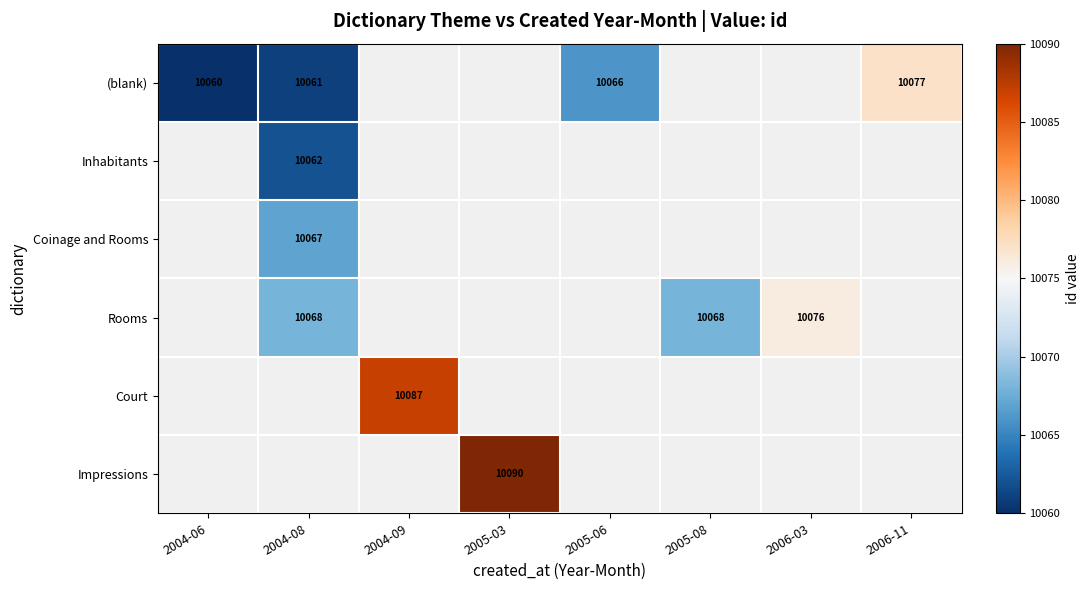

At which category does the chart reach its minimum across all series?

2004-06